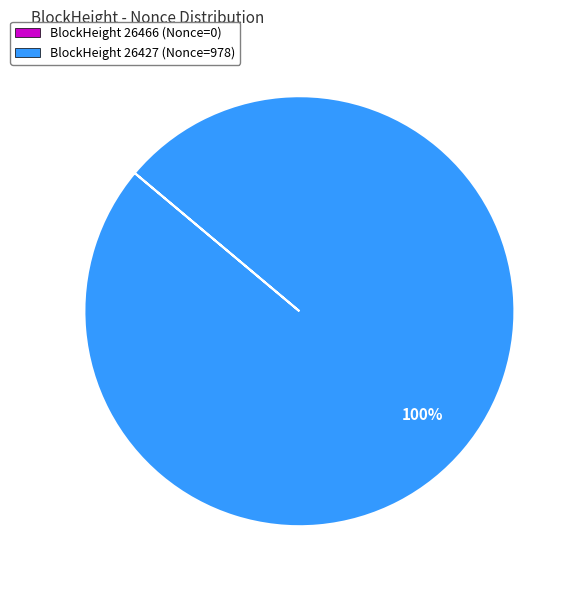

What is the largest slice in the pie chart?

BlockHeight 26427 (Nonce=978)